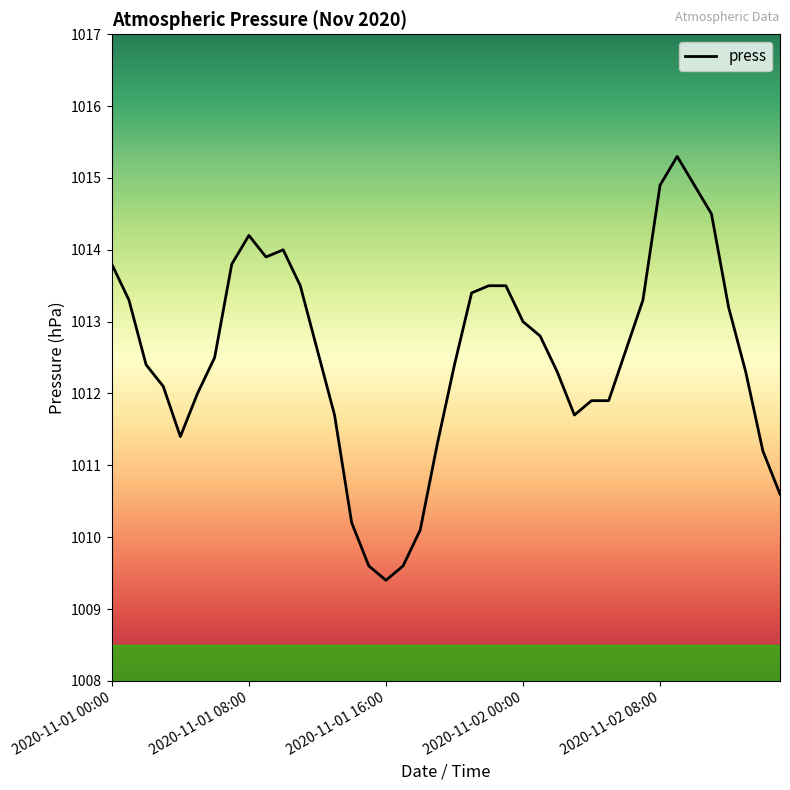

What is the difference between the maximum and minimum values?

5.9